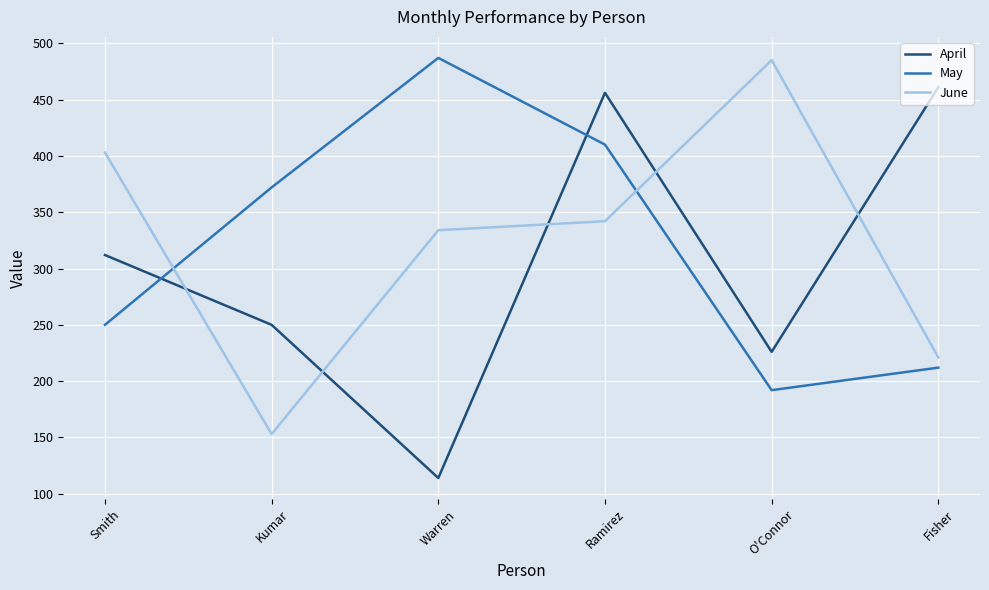

Where does the June series first go above 342?

Smith